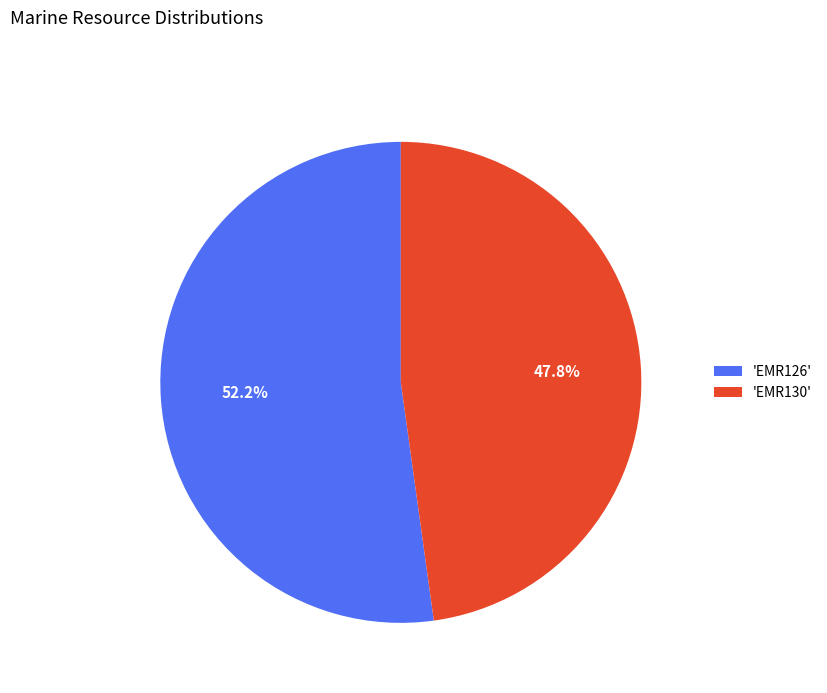

Do 'EMR130' and 'EMR126' together represent more than half of the pie?

Yes